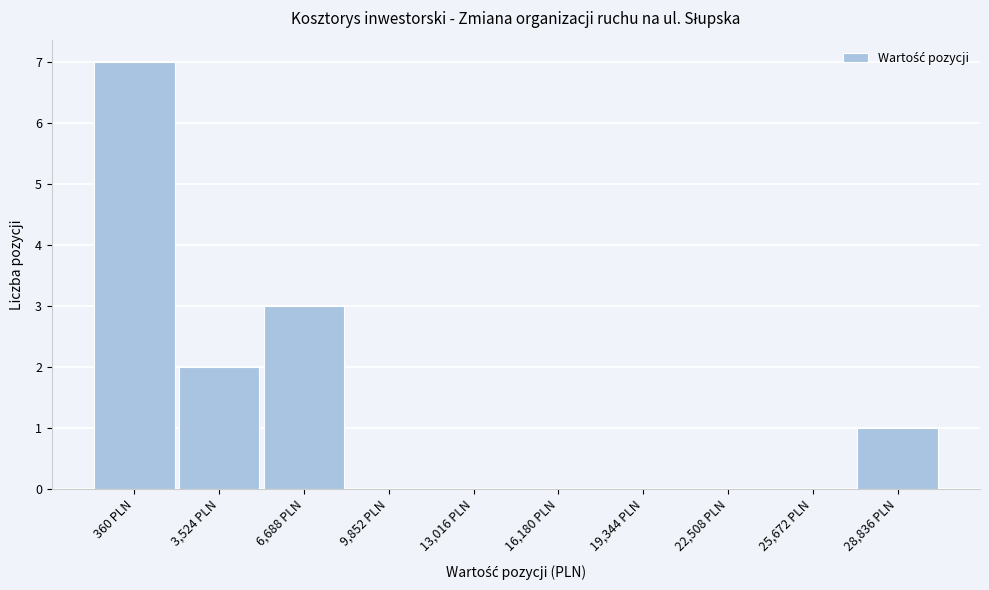

Reading left to right, list all the values displayed in this chart.

360 PLN=7	3,524 PLN=2	6,688 PLN=3	9,852 PLN=0	13,016 PLN=0	16,180 PLN=0	19,344 PLN=0	22,508 PLN=0	25,672 PLN=0	28,836 PLN=1